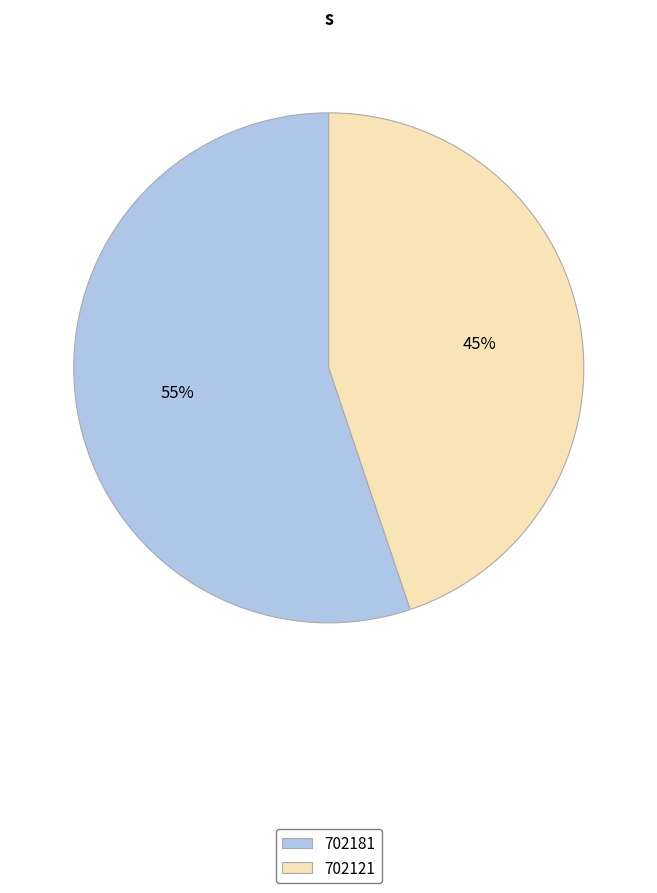

Combined, do 702181 and 702121 account for over 50%?

Yes